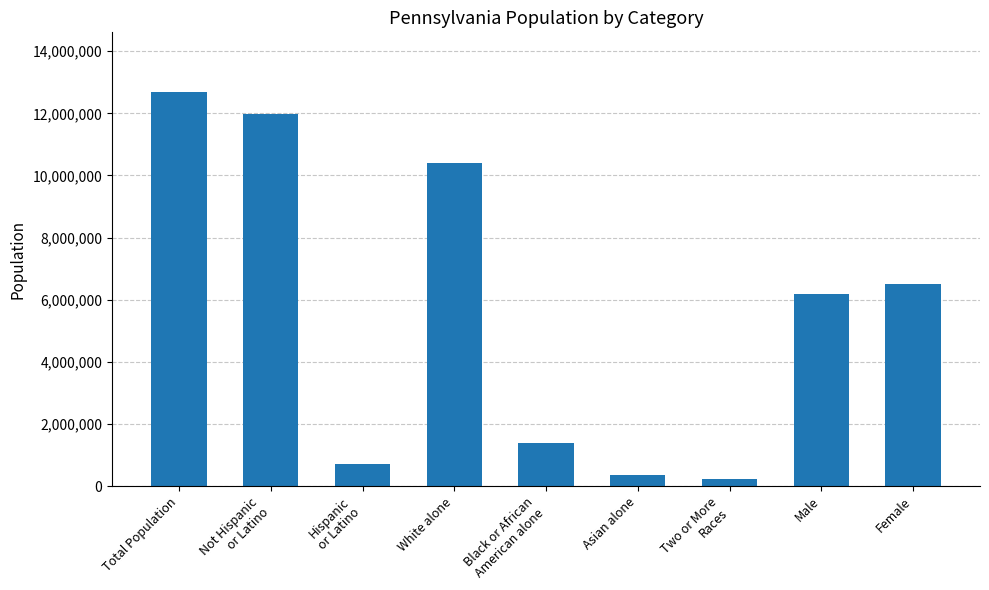

What is the value of the 9th bar from the left?

6512016